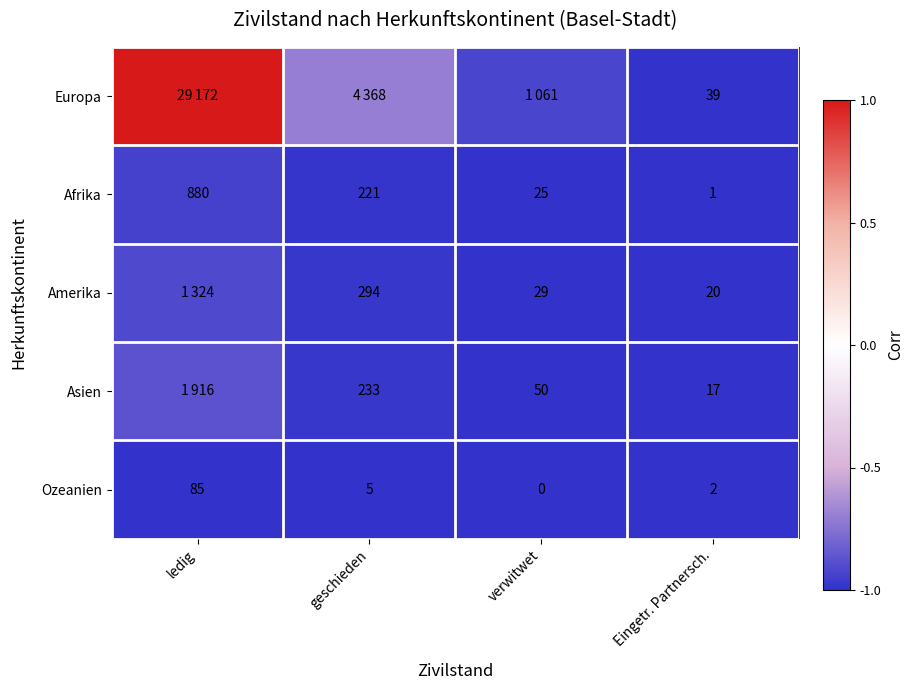

At which label is Afrika closest to 440?

geschieden